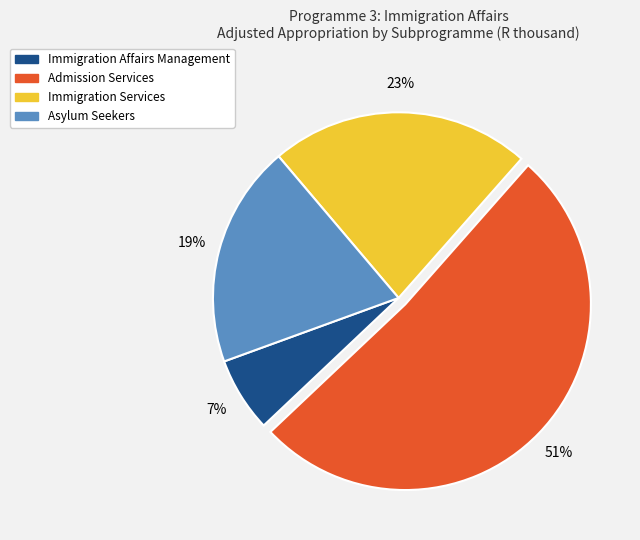

Count the number of slices in the pie.

4